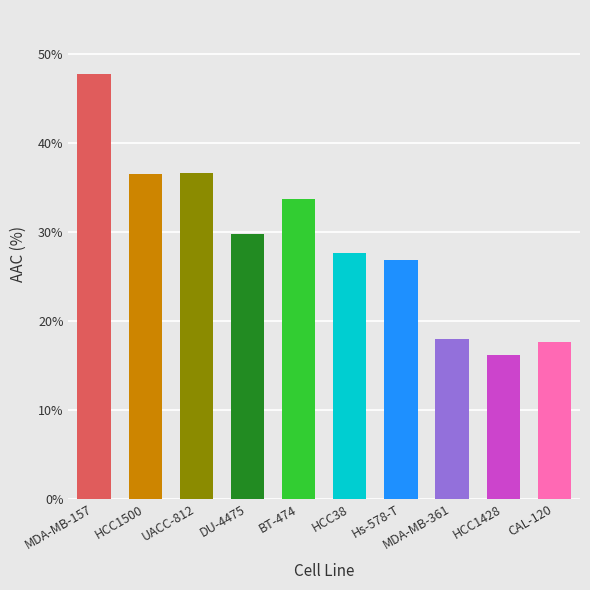

Reading left to right, what are all the values shown in this chart?

47.8	36.5	36.6	29.8	33.8	27.6	26.9	18.0	16.1	17.6